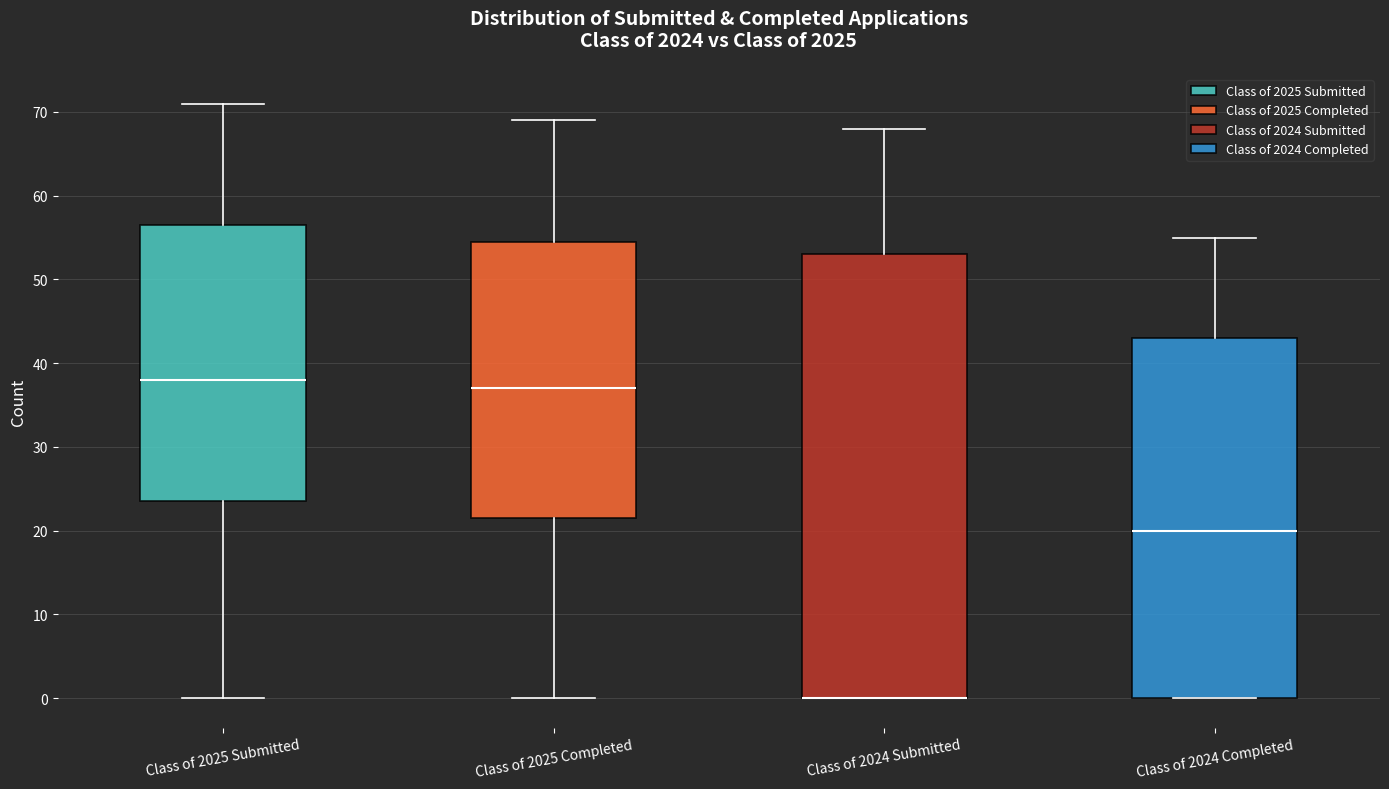

Comparing the boxes themselves (not the whiskers), which one is the tallest?

Class of 2024 Submitted